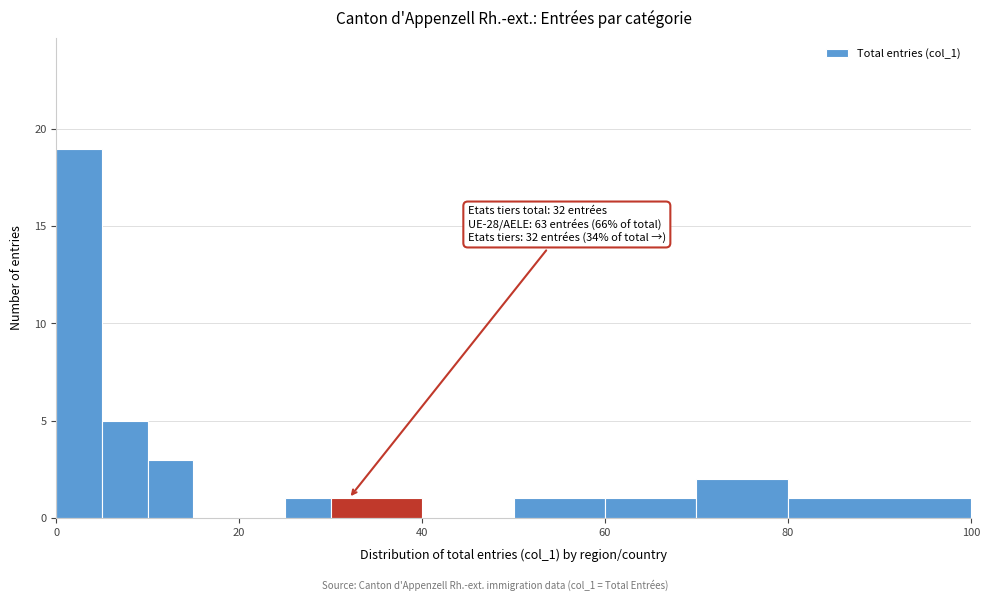

Around what value on the x-axis is the tallest bar? Give the approximate position of its centre, as read against the axis.

2